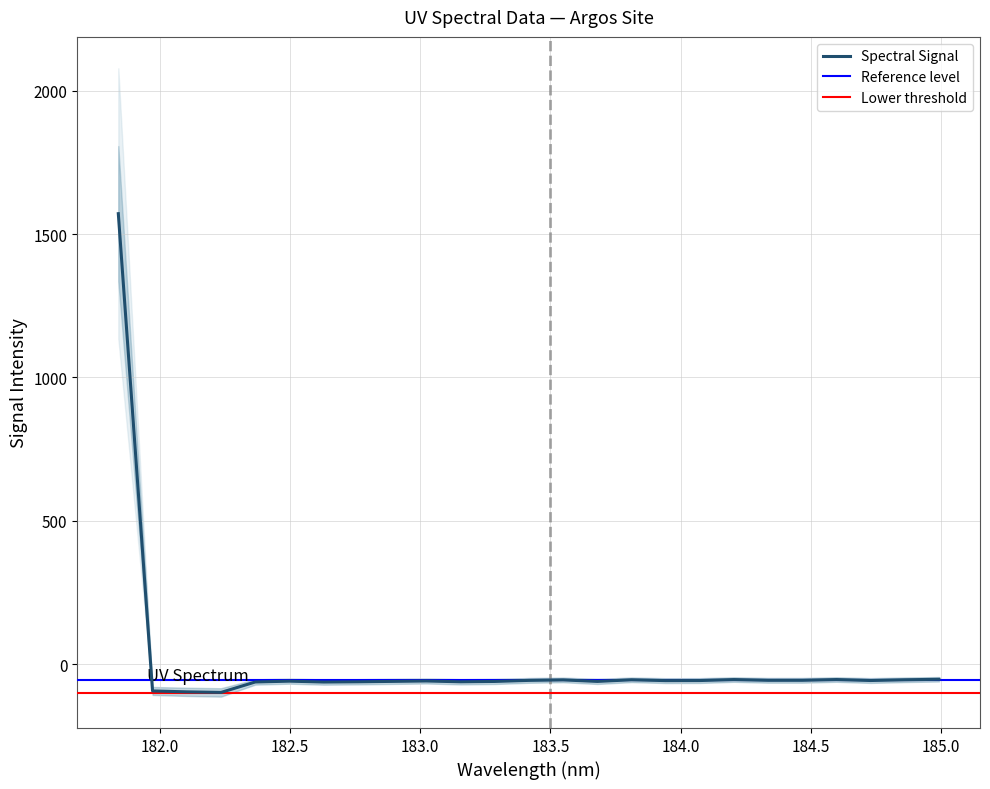

List the labels in order of value, smallest first.

182.2359681898, 182.1045947288, 181.9732053322, 182.6299929592, 182.3673257152, 183.15513622, 182.7613026778, 183.2863821962, 183.6800245112, 182.8925964608, 182.498667305, 183.0238743082, 183.9423730432, 184.0735234058, 184.7290361848, 183.4176122368, 184.3357763242, 184.46687888, 183.5488263418, 183.811206745, 184.8600909338, 184.2046578328, 184.5979655002, 184.9911297472, 181.8418